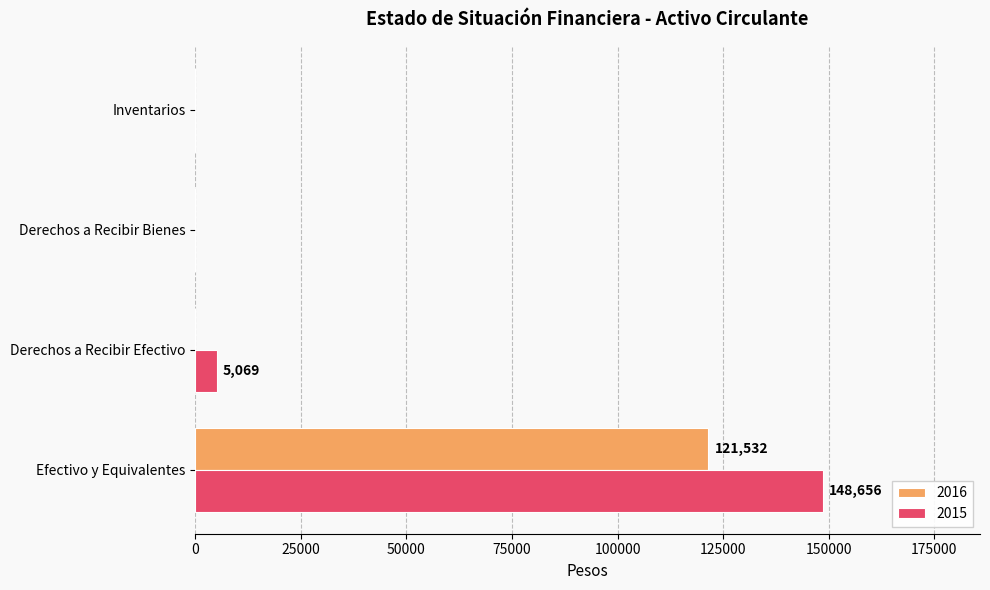

Between Efectivo y Equivalentes and Inventarios, which series saw the biggest shift?

2015